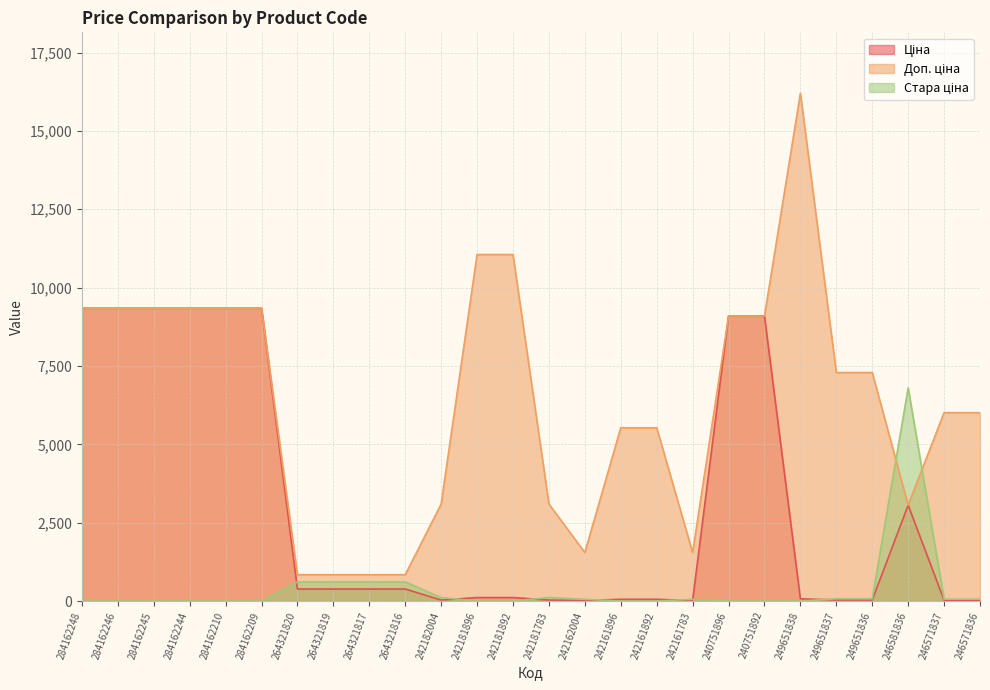

True or false: Ціна and Доп. ціна cross at least once.

False